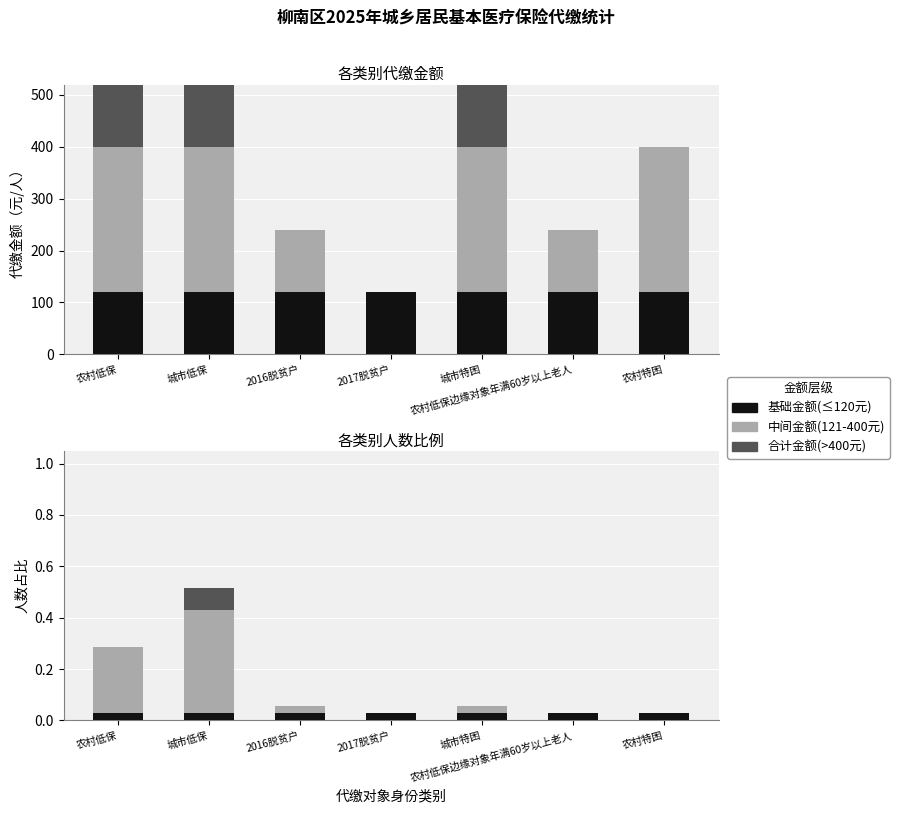

Rank the series by their average value, from highest to lowest.

中间金额(120-400元), 基础金额(≤120元), 额外金额(>400元)